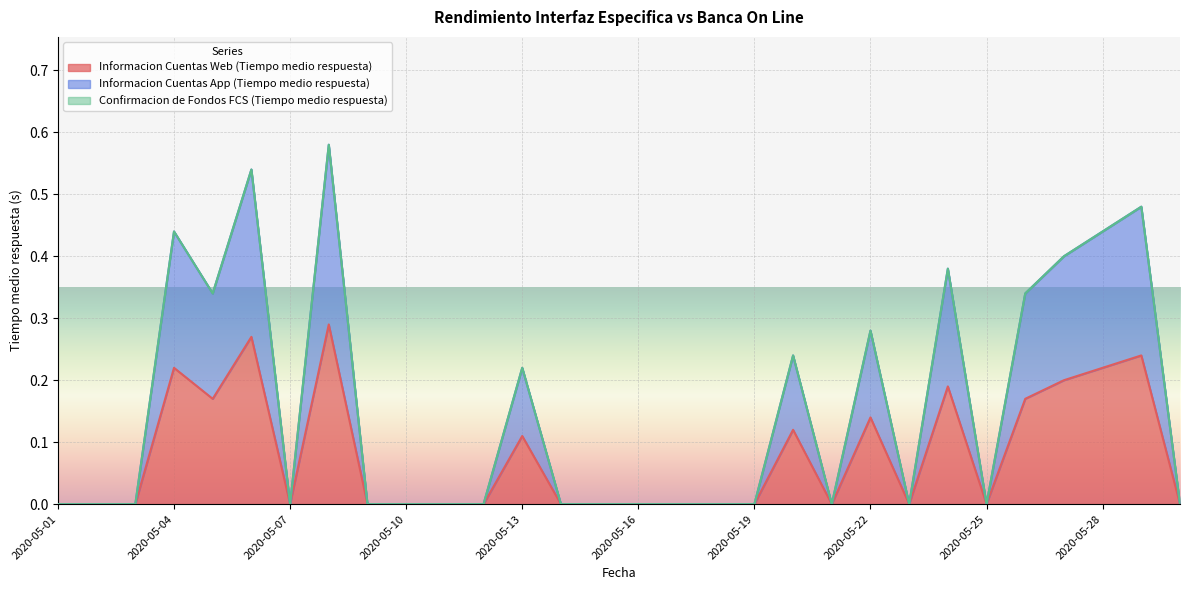

Where is the first local minimum for Informacion Cuentas Web (Tiempo medio respuesta)?

2020-05-05